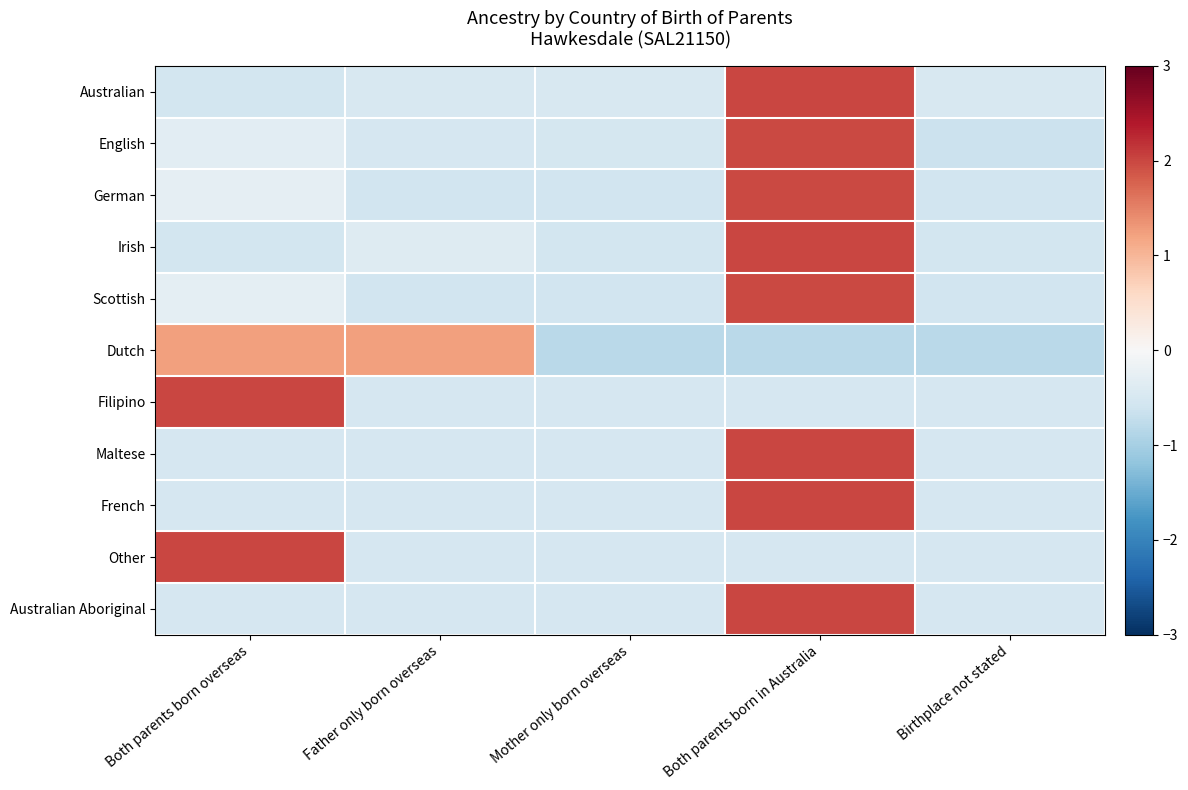

At which category is the sum across all series the highest?

Both parents born in Australia